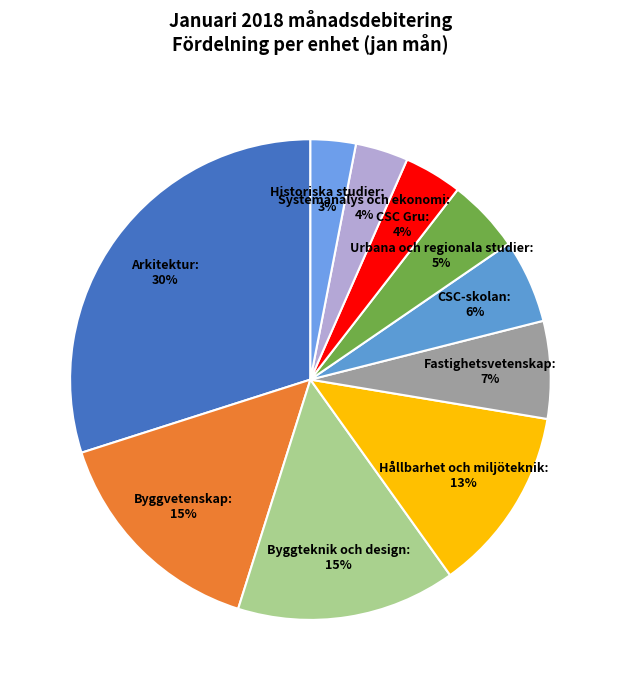

Approximately how many times larger is the value at CSC-skolan compared to Fastighetsvetenskap?

0.9